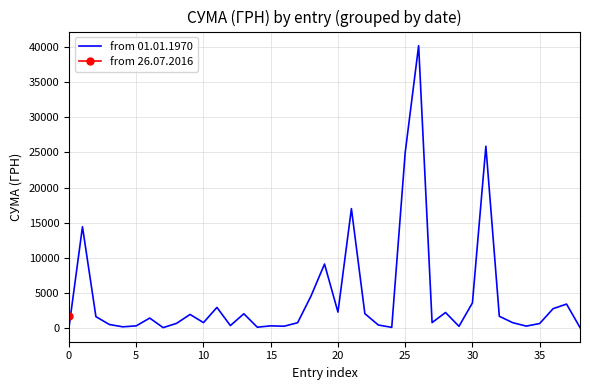

What is the label of the 19th point from the left?

18